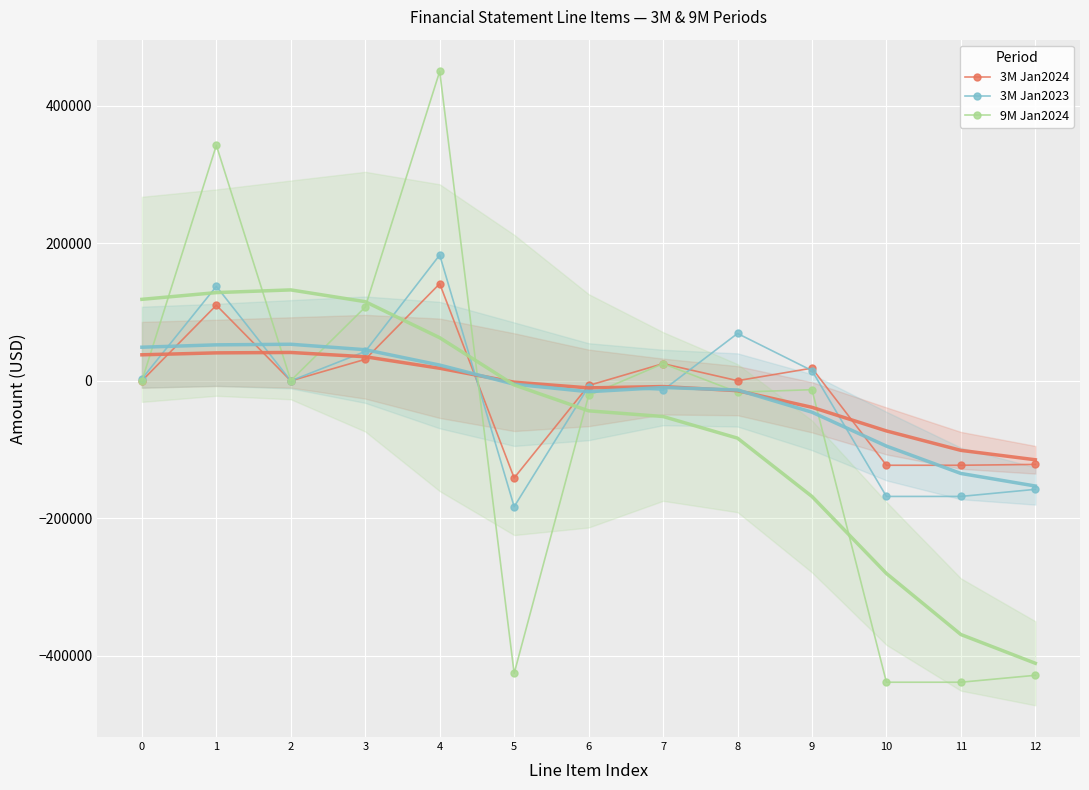

What is the difference between the maximum and minimum values in the 3M Jan2023 series?

366122